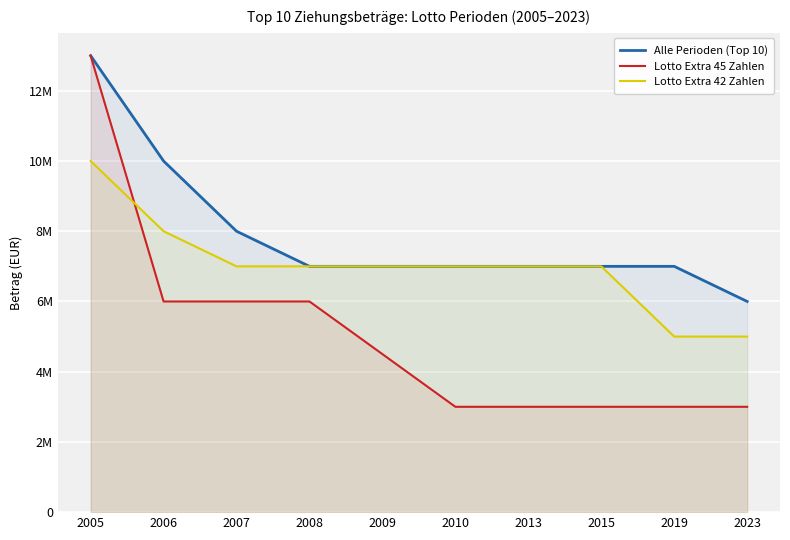

What are all the series names shown in the legend?

Alle Perioden (Top 10), Lotto Extra 45 Zahlen, Lotto Extra 42 Zahlen